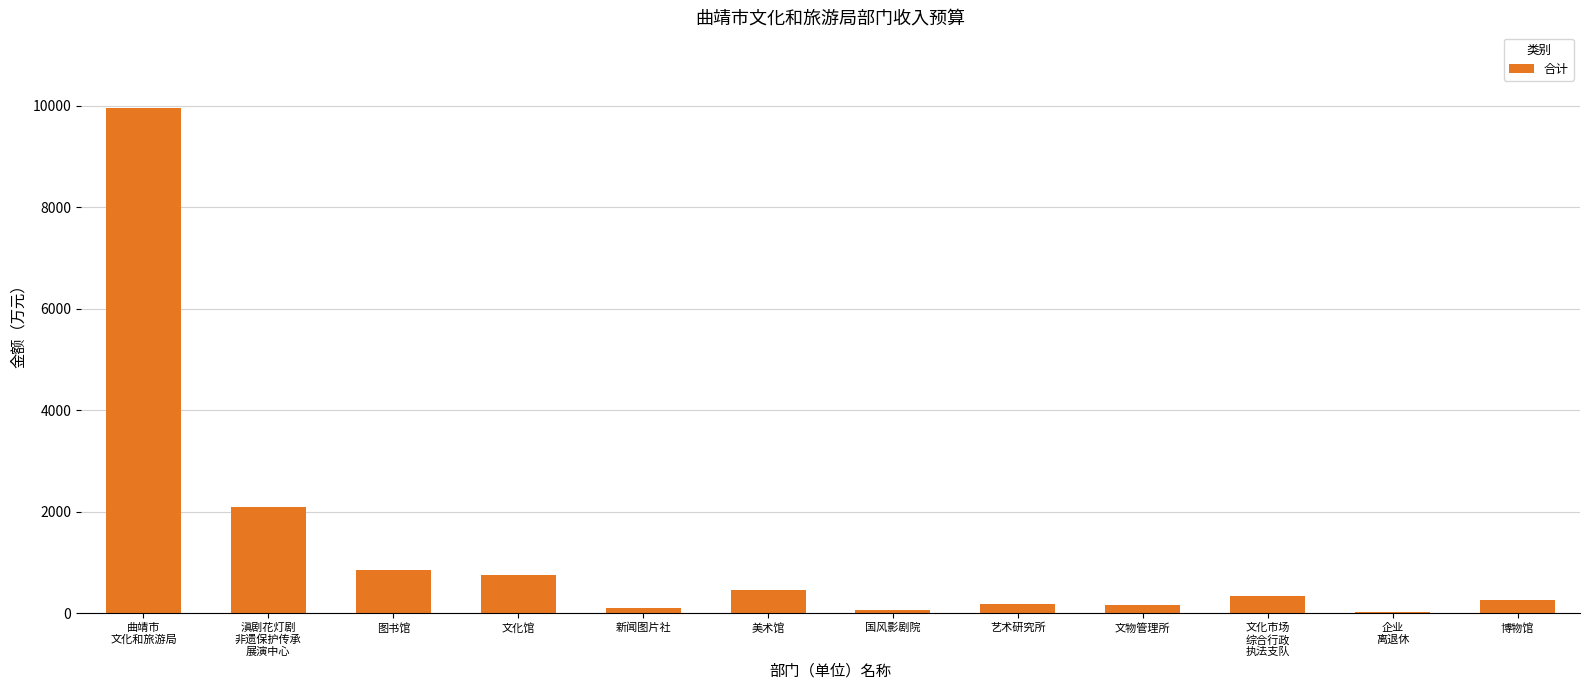

What is the change in value from 美术馆 to 国风影剧院?

-409.7